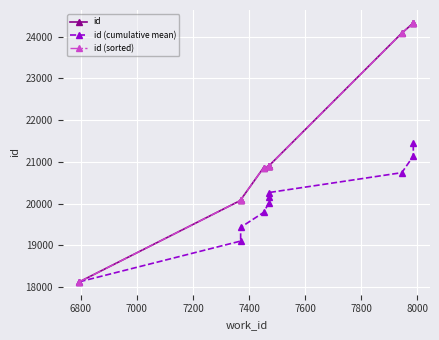

How many data points does each series have?

10